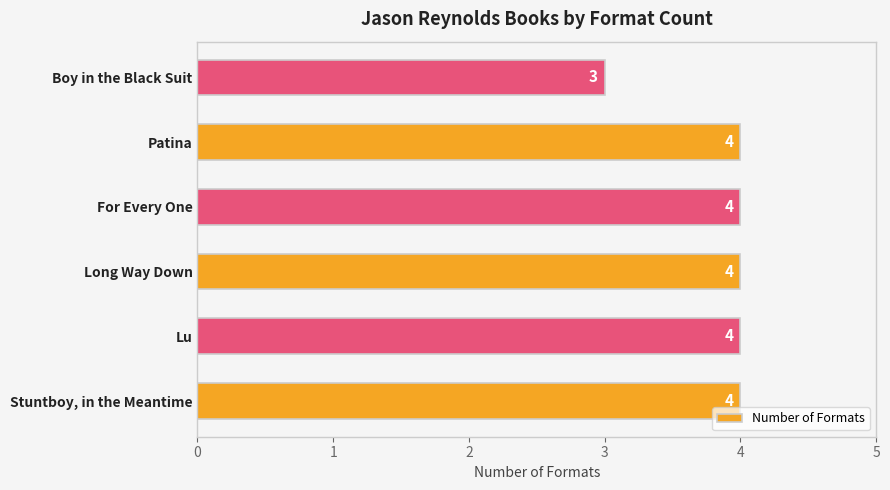

What is the minimum value shown in the chart?

3